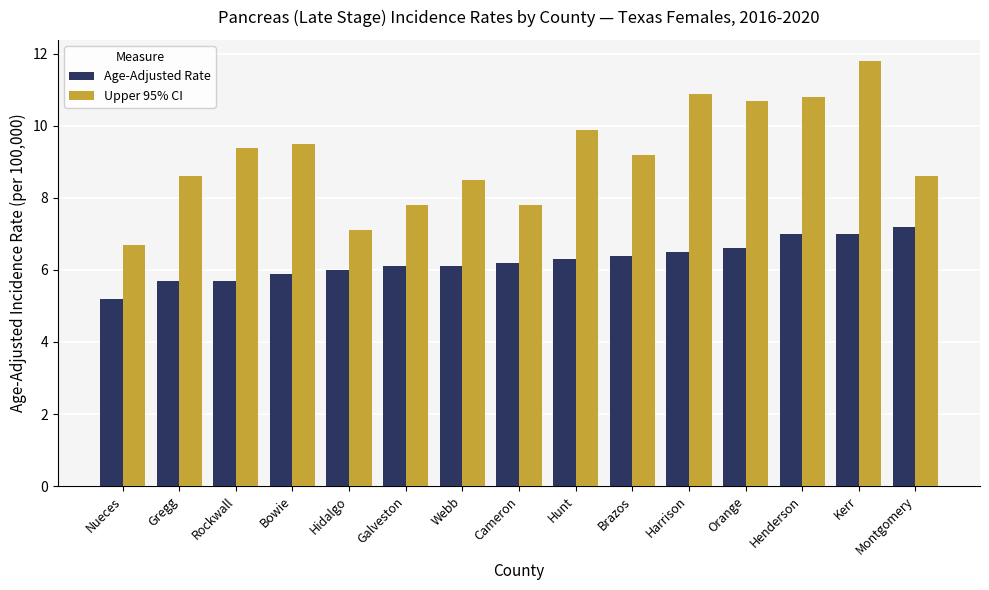

How many data points does each series have?

15